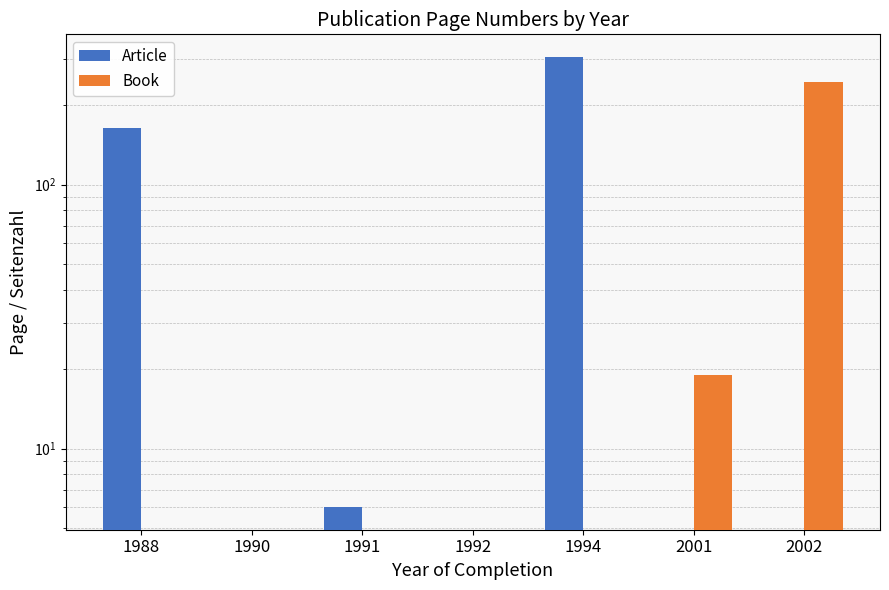

What is the smallest value displayed?

6.0